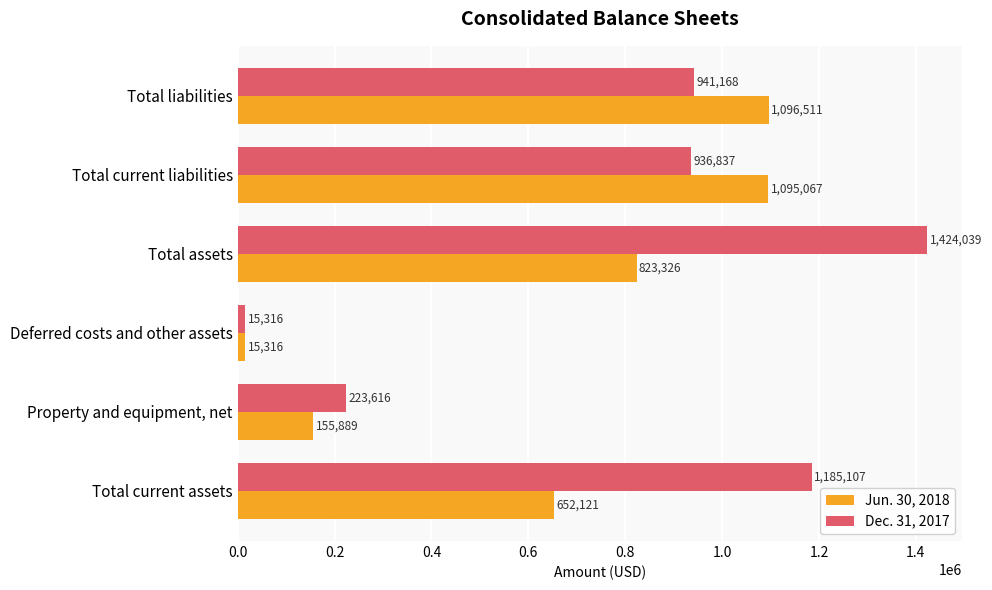

Read the Jun. 30, 2018 value at Deferred costs and other assets, to the nearest 50.

15300